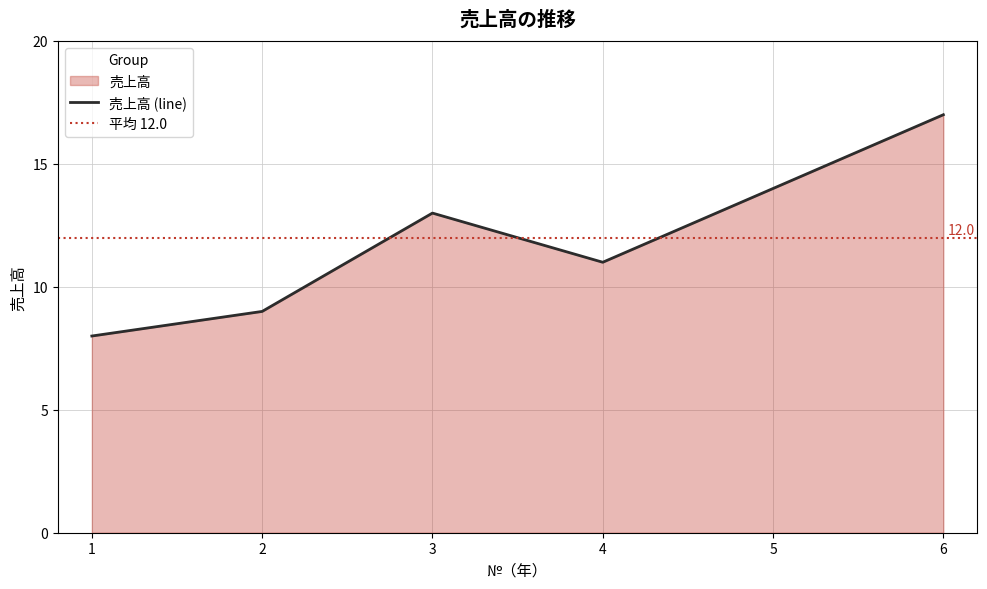

At which category does the chart reach its minimum across all series?

1